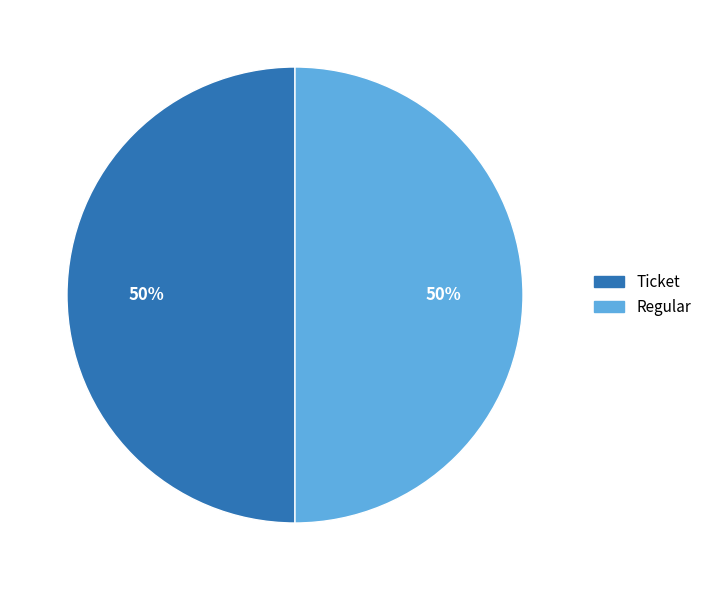

To the nearest percent, what is the difference between the largest and smallest slice percentages?

0%